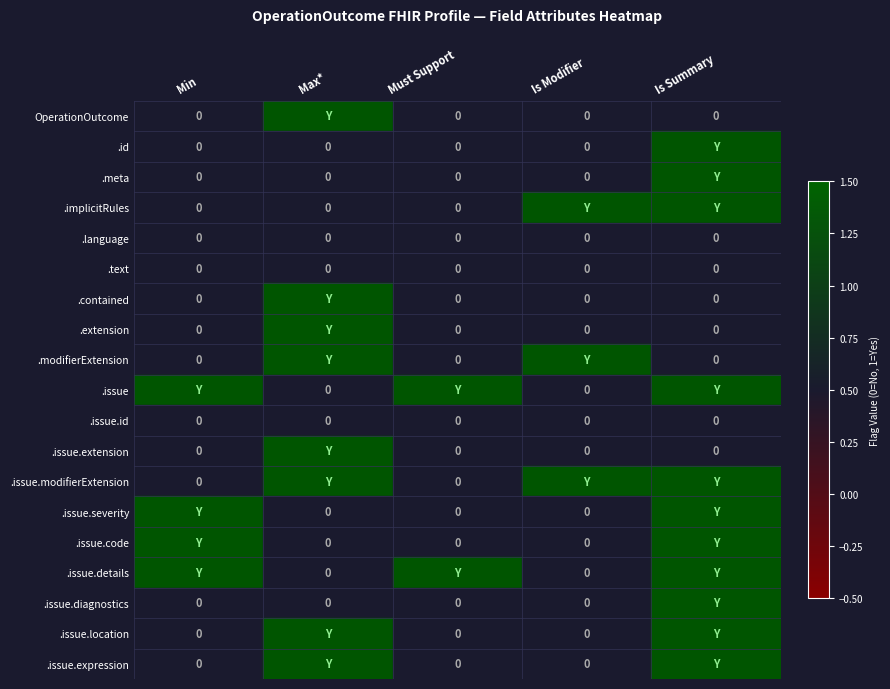

Between Is Summary and Must Support, which is larger?

Is Summary